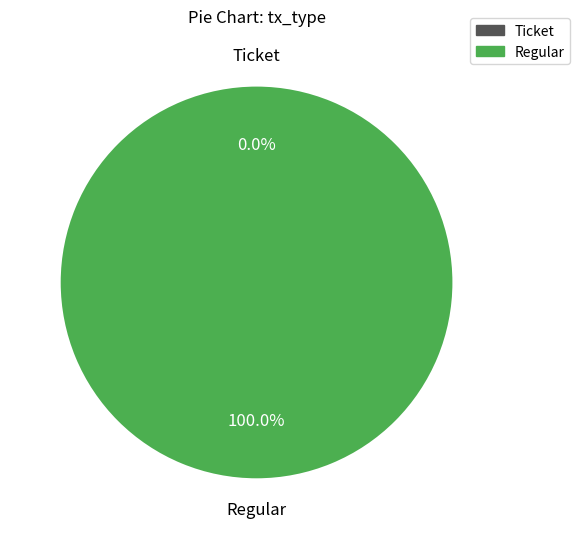

How many segments does this pie chart have?

2